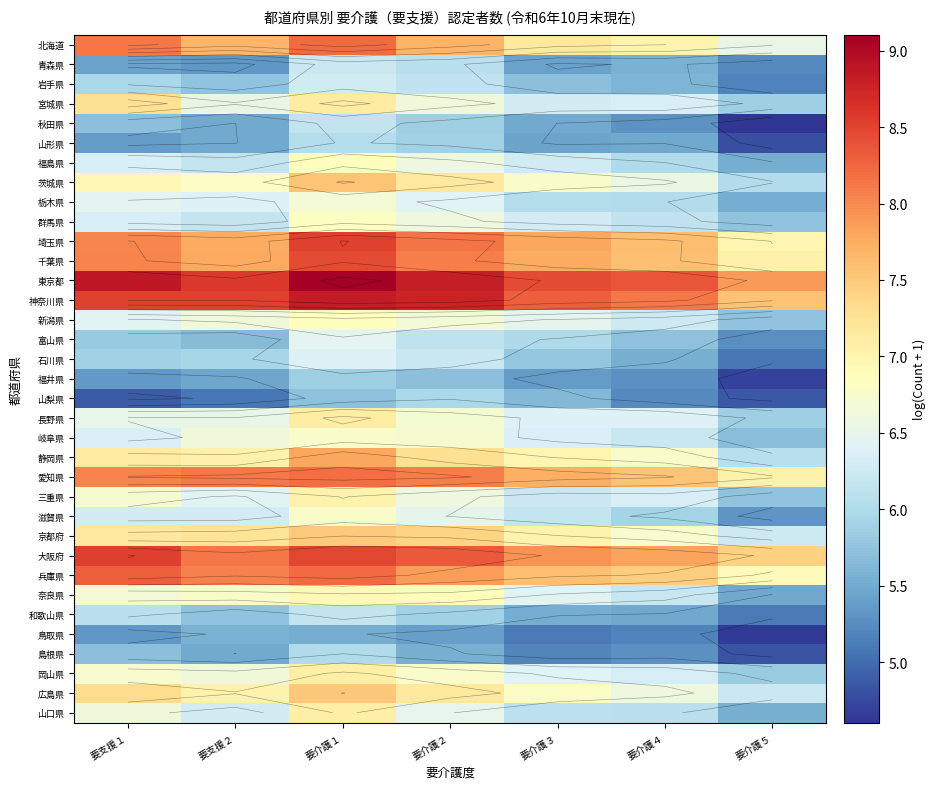

Rank the series by their maximum value, from highest to lowest.

東京都, 神奈川県, 大阪府, 埼玉県, 千葉県, 兵庫県, 北海道, 愛知県, 静岡県, 茨城県, 広島県, 京都府, 宮城県, 長野県, 岡山県, 山口県, 三重県, 奈良県, 福島県, 新潟県, 群馬県, 滋賀県, 岐阜県, 栃木県, 富山県, 石川県, 岩手県, 青森県, 秋田県, 和歌山県, 山形県, 島根県, 山梨県, 福井県, 鳥取県